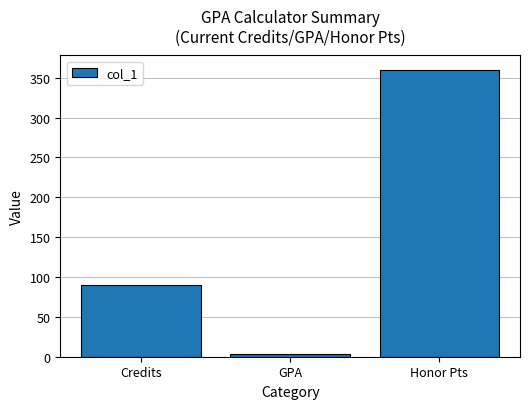

Is it true that the value at Credits is 90?

True